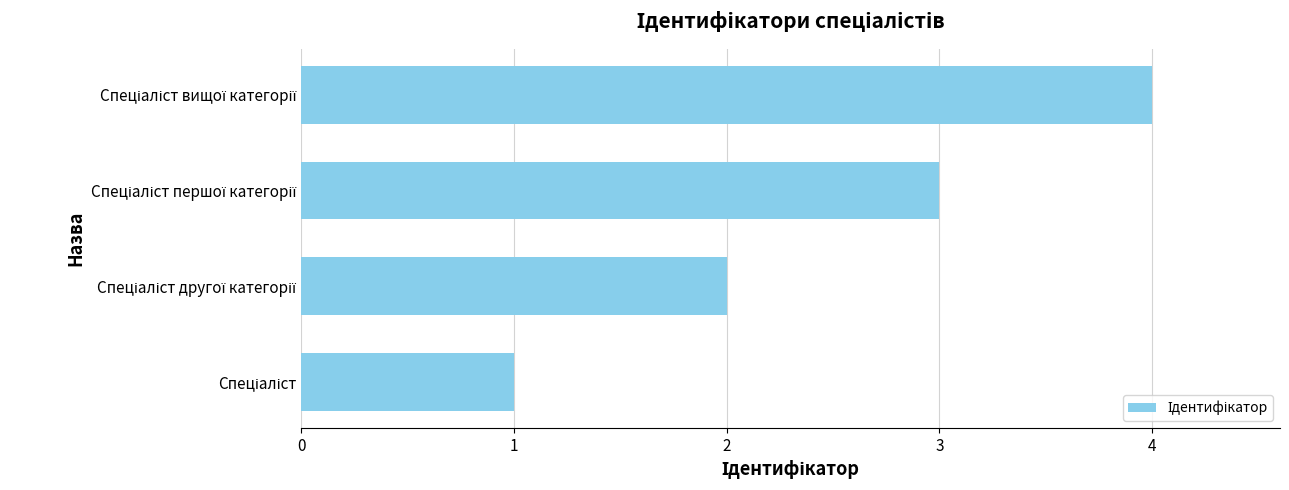

What is the sum of all values?

10